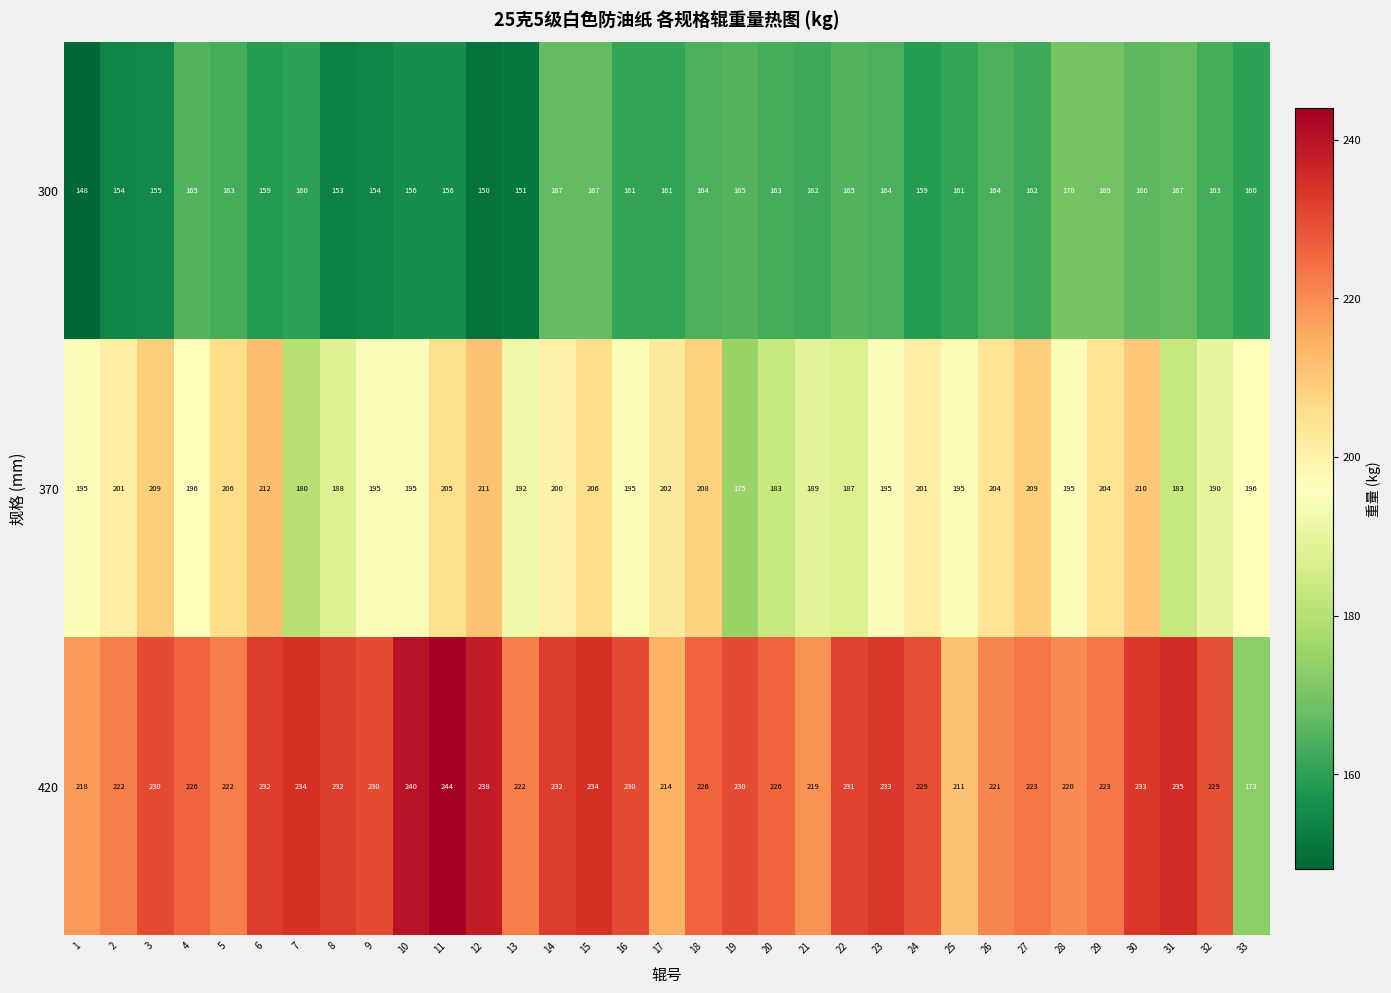

At how many categories does at least one series exceed 186?

33